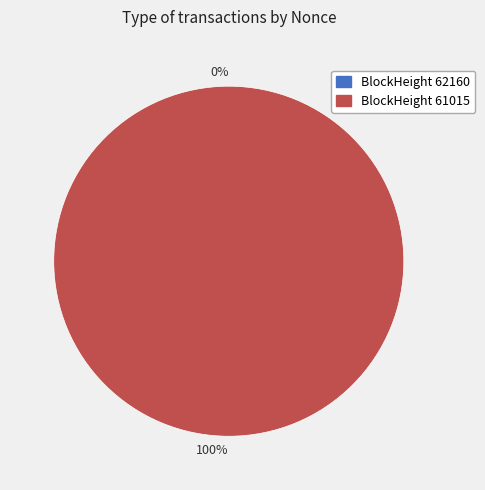

What is the change in value from 62160 to 61015?

+8556